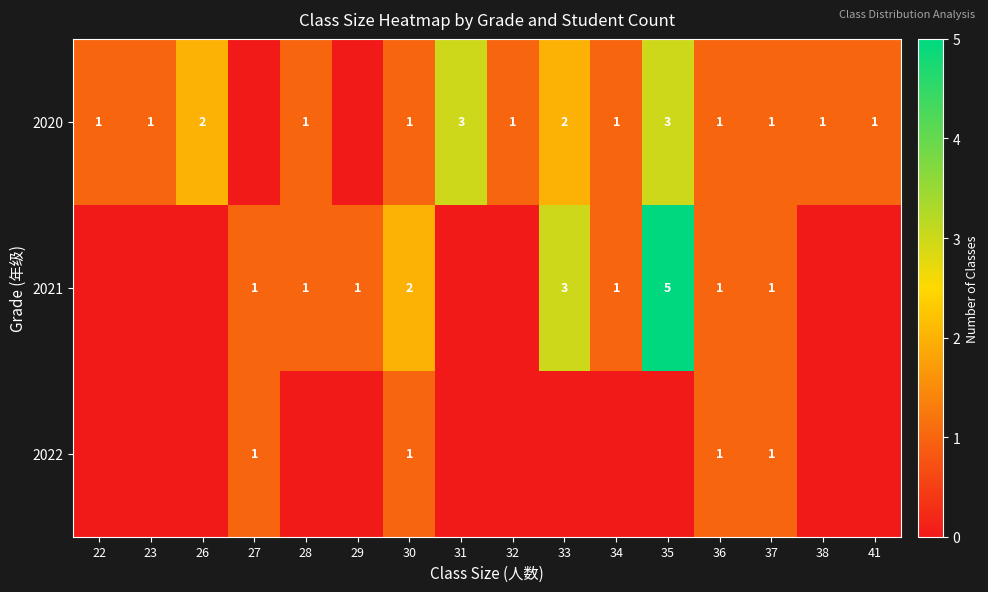

Is the value of 2020 at 35 greater than the value of 2021 at 30?

Yes